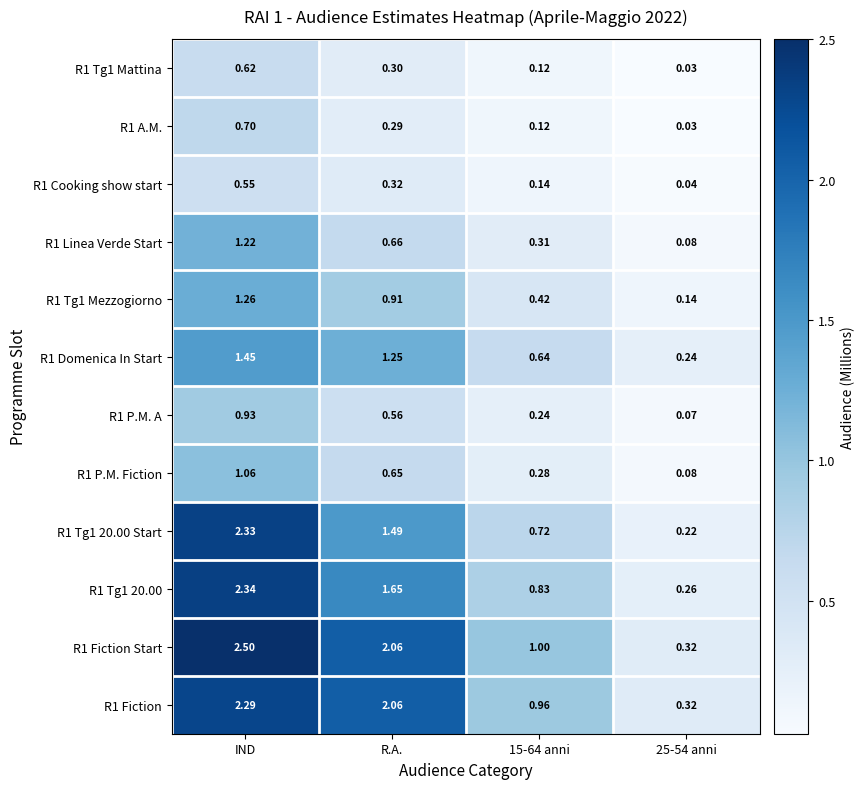

Is the value of R1 Domenica In Start at 25-54 anni greater than the value of R1 Tg1 20.00 at IND?

No